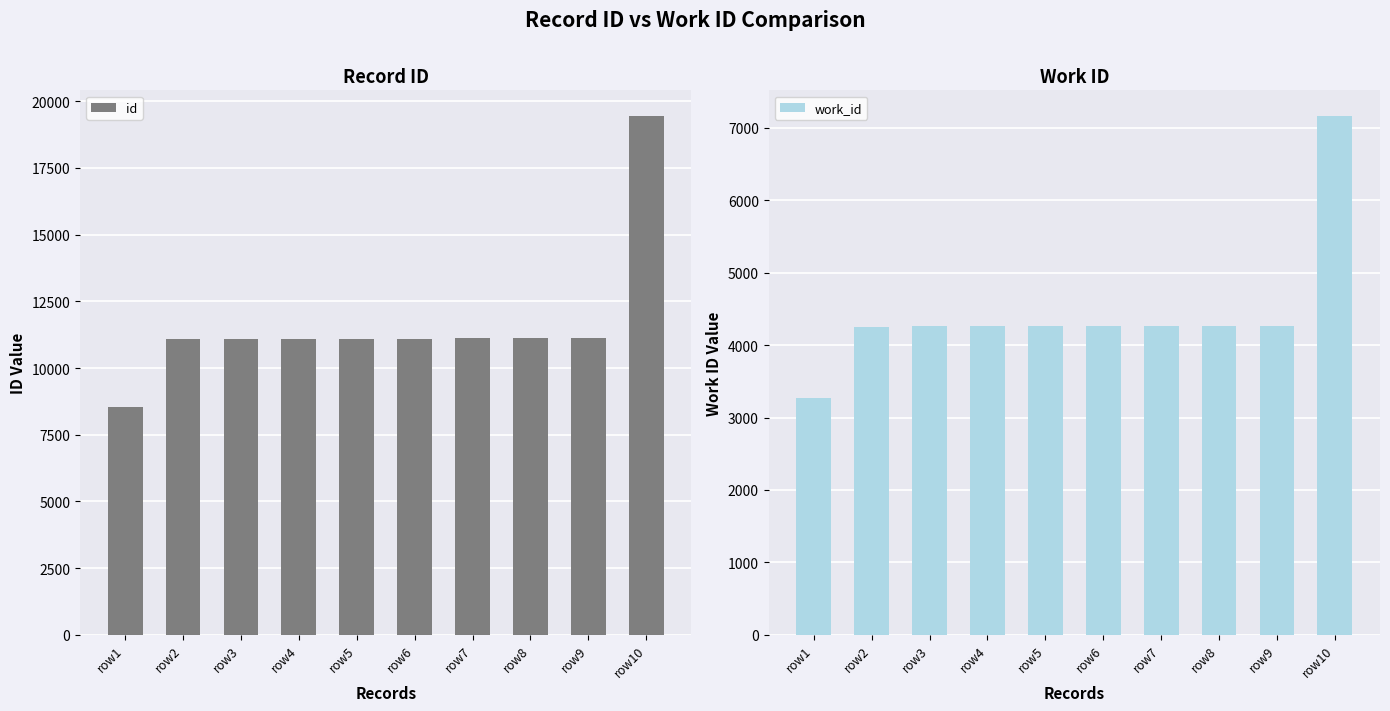

True or false: id has a value of 11072 at row2.

True